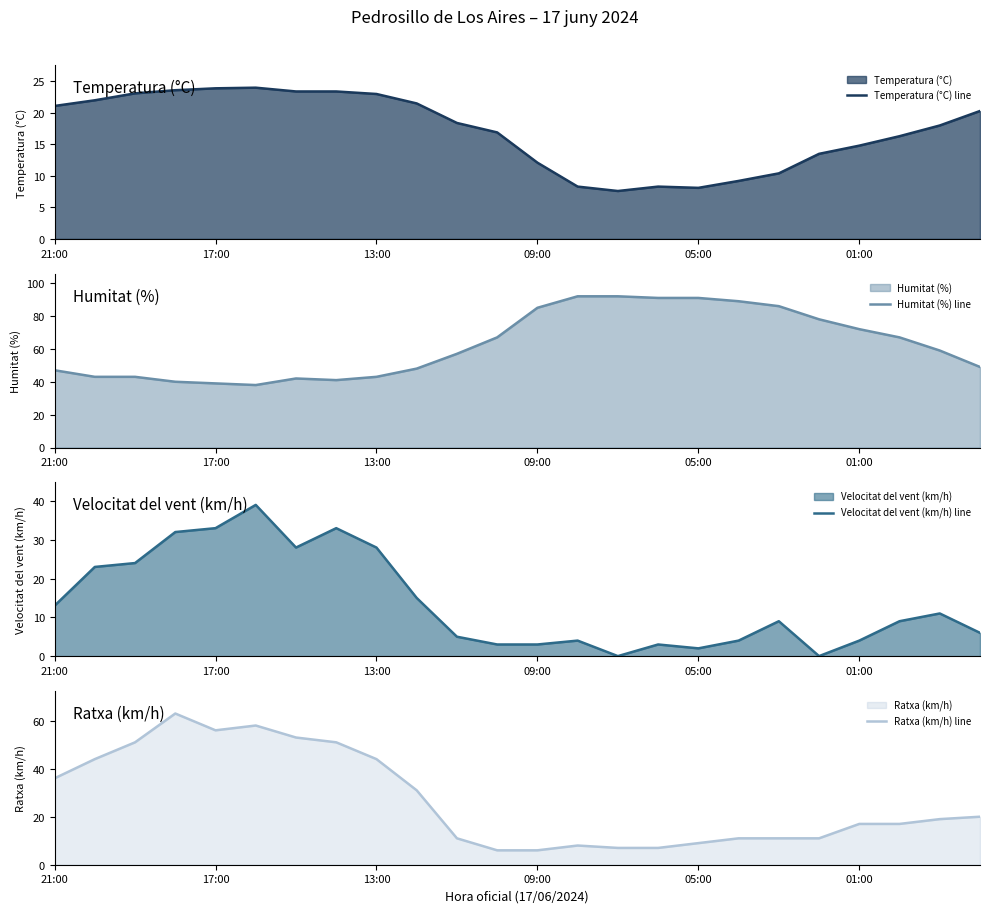

Which series changed the most between 12 and 23?

Humitat (%) line